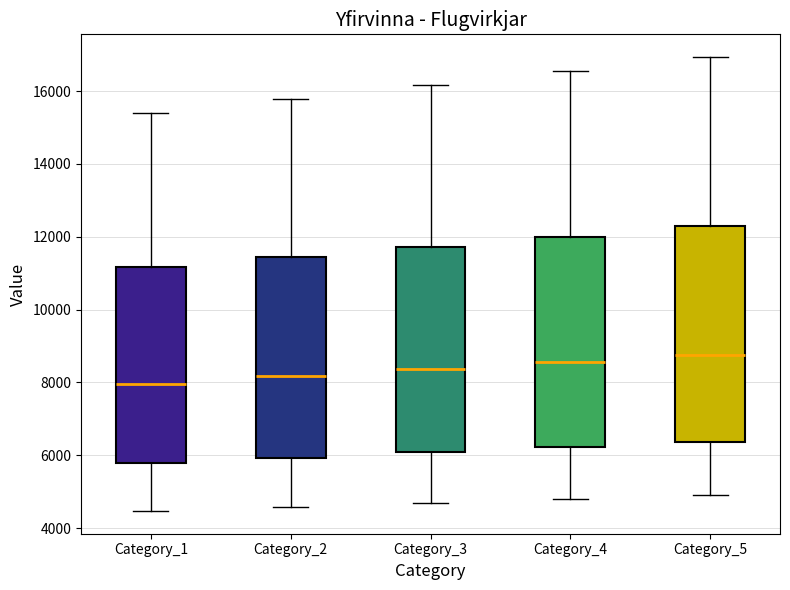

Reading left to right, read every box against the y-axis: the position of its median line, the range the box covers, and the ends of its whiskers. The values are not printed on the chart, so give them approximately, as read against the axis.

Category_1: median 8000, box 5800 to 11200, whiskers 4400 to 15400
Category_2: median 8200, box 6000 to 11400, whiskers 4600 to 15800
Category_3: median 8400, box 6000 to 11800, whiskers 4600 to 16200
Category_4: median 8600, box 6200 to 12000, whiskers 4800 to 16600
Category_5: median 8800, box 6400 to 12200, whiskers 5000 to 17000